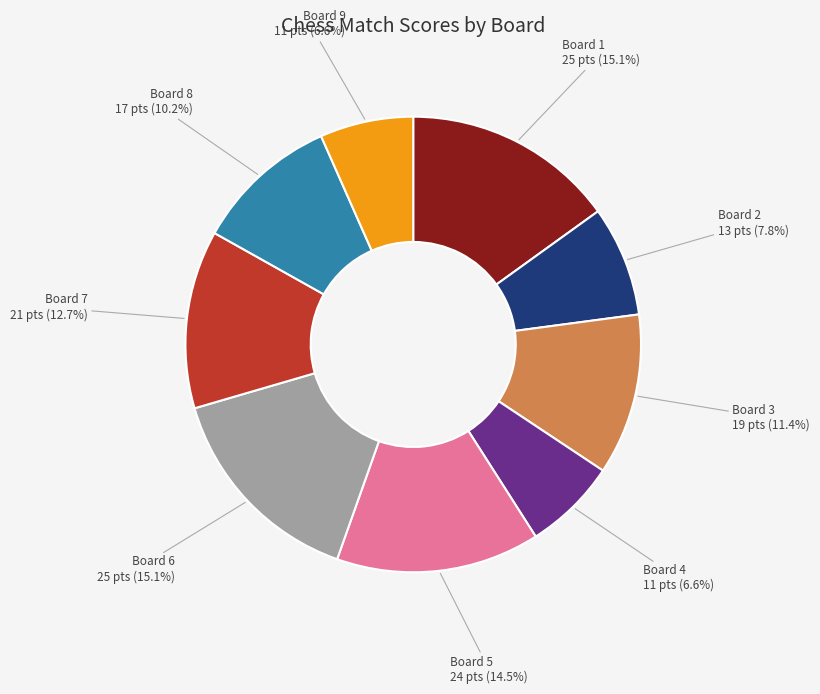

How many segments does this pie chart have?

9